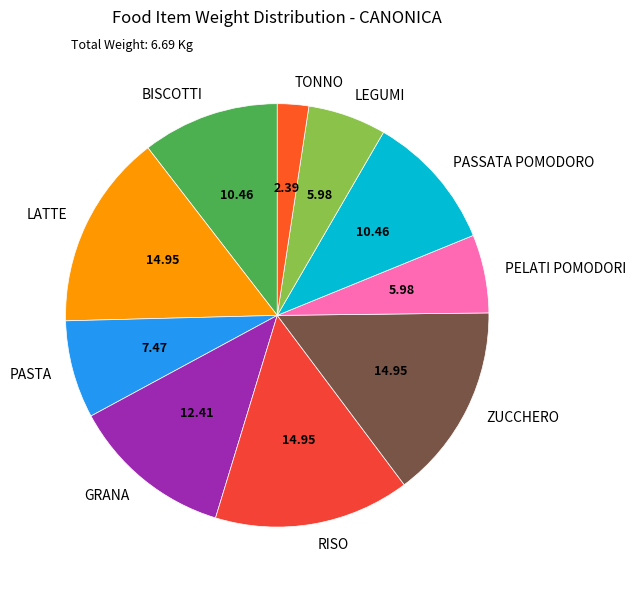

Does PASSATA POMODORO represent more than half of the total?

No